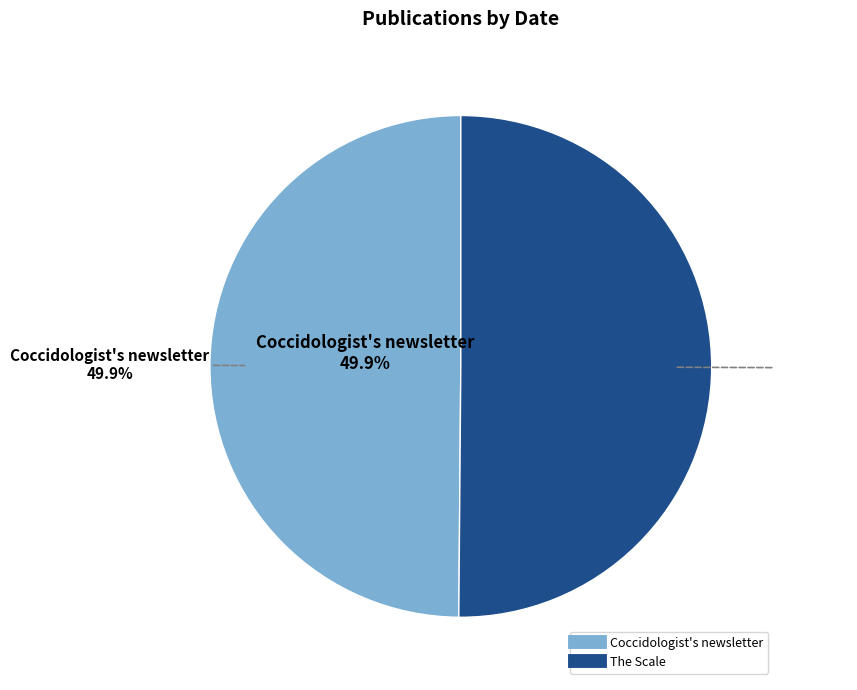

Which slice is the largest?

The Scale